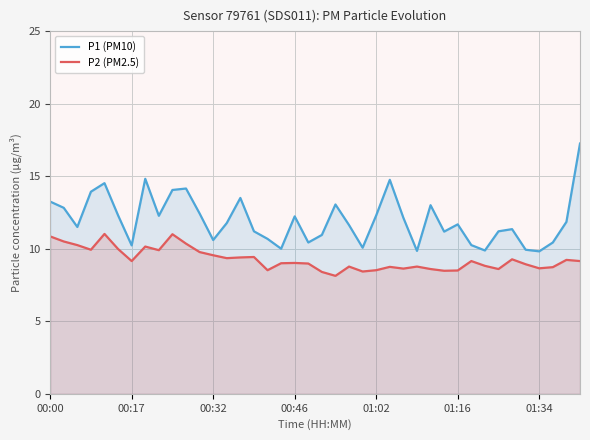

Does the chart display data point markers on the line(s)?

No